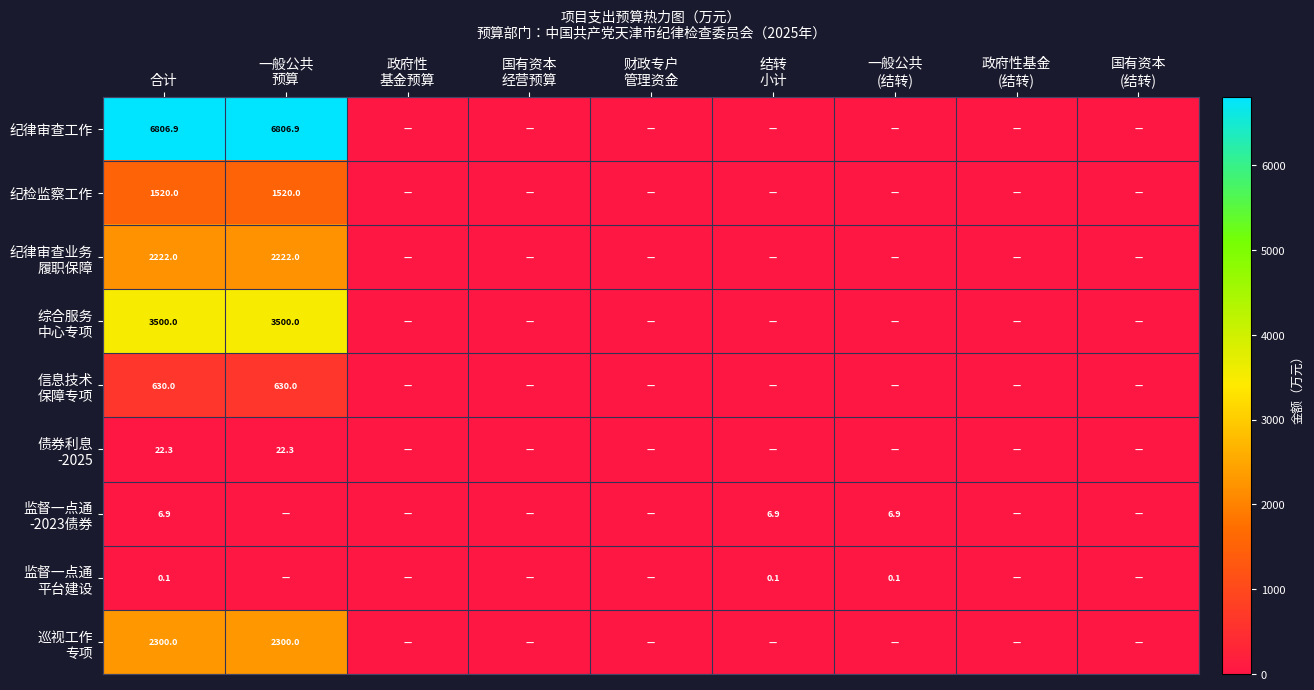

The 纪检监察工作 series shows 2305.1 at 合计. True or false?

False